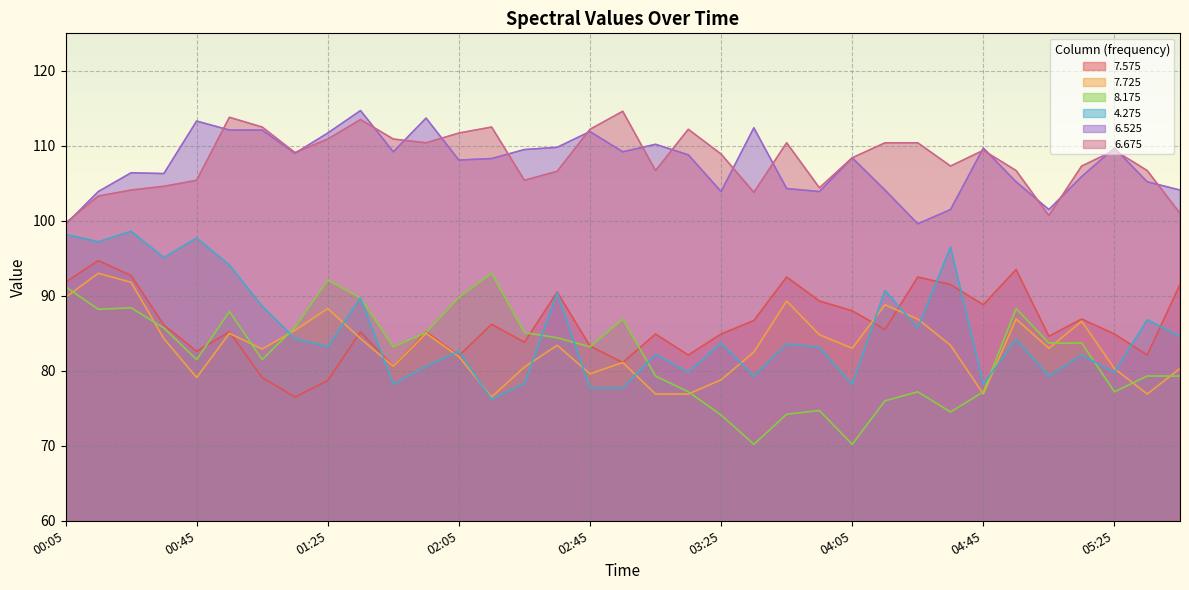

What position from the right is 00:55?

30